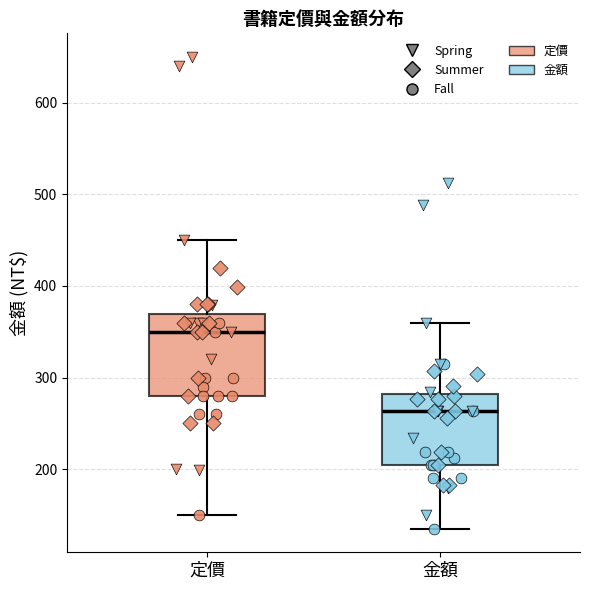

Which box is the tallest, from its lower edge to its upper edge?

定價